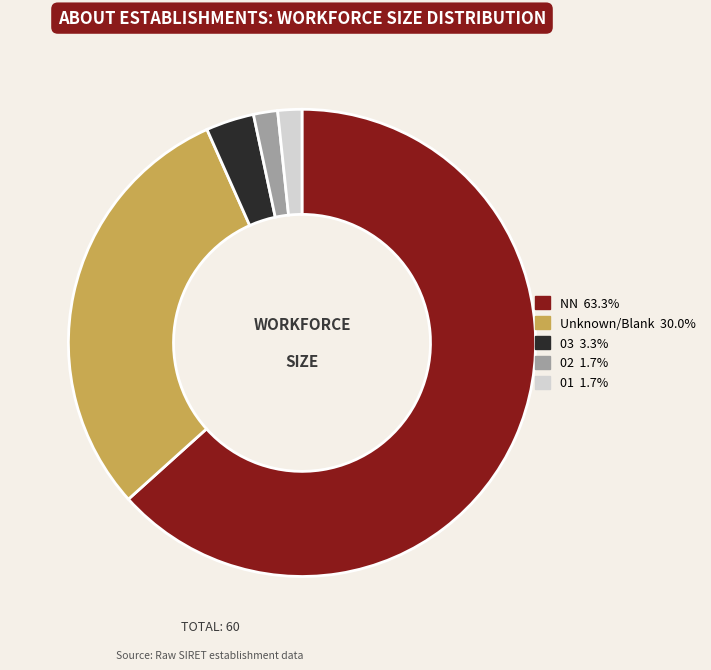

Does any single category account for the majority?

Yes